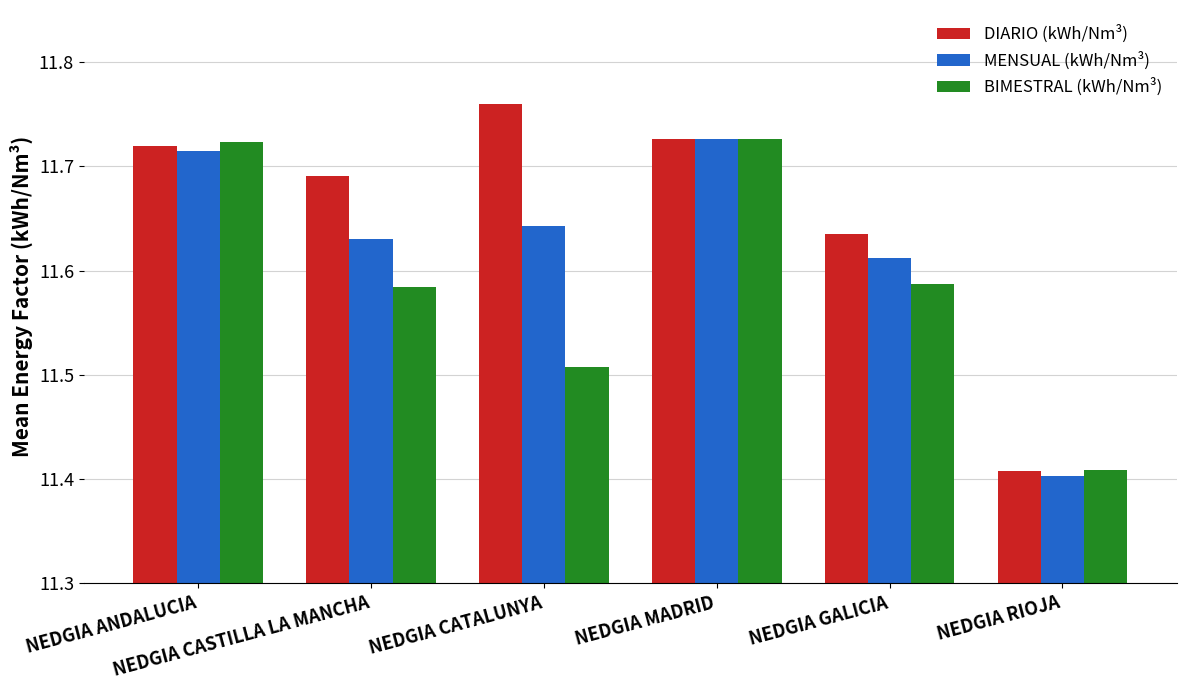

What is the total value across all series at NEDGIA RIOJA?

34.2